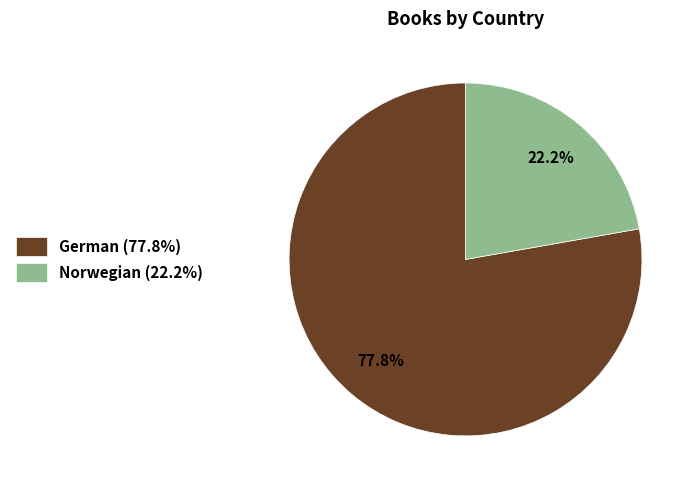

Which has a higher value, German (77.8%) or Norwegian (22.2%)?

German (77.8%)